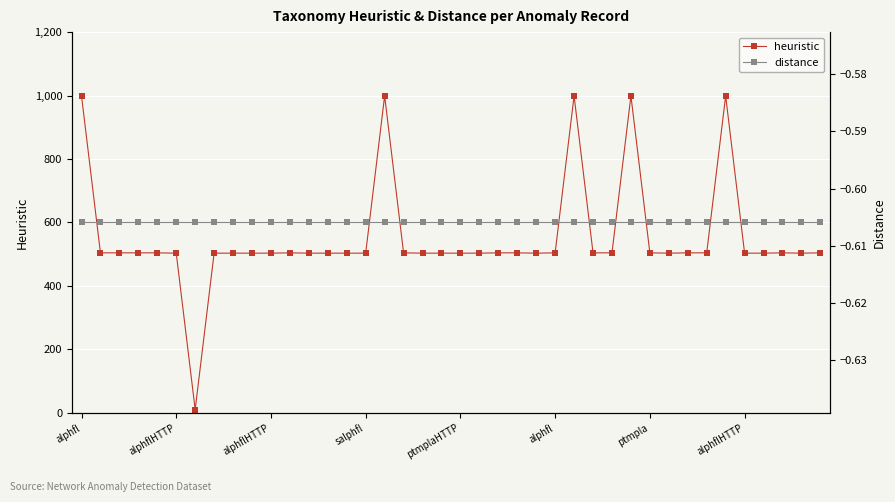

Where is the first local maximum for heuristic?

11